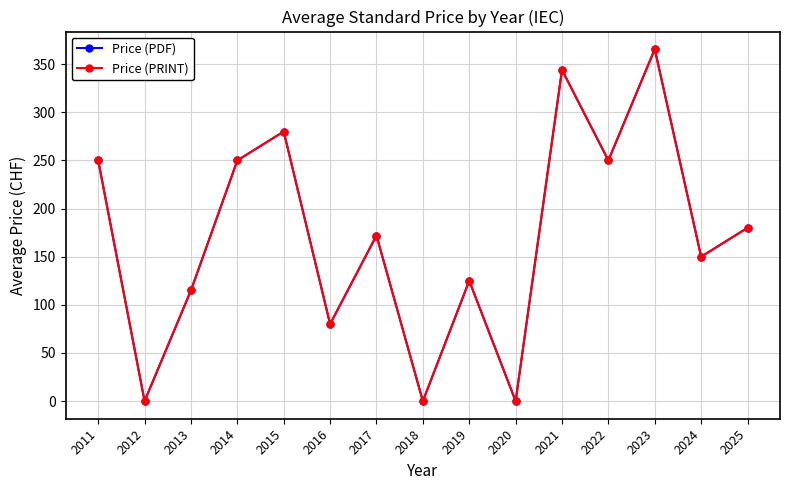

What is the difference between the Price (PDF) values at 2011 and 2012?

250.0